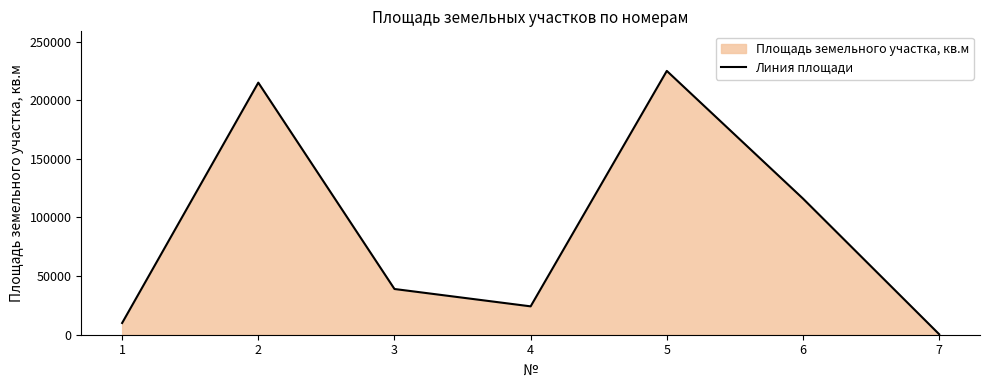

What is the sum of the values at 4 and 6?

140306